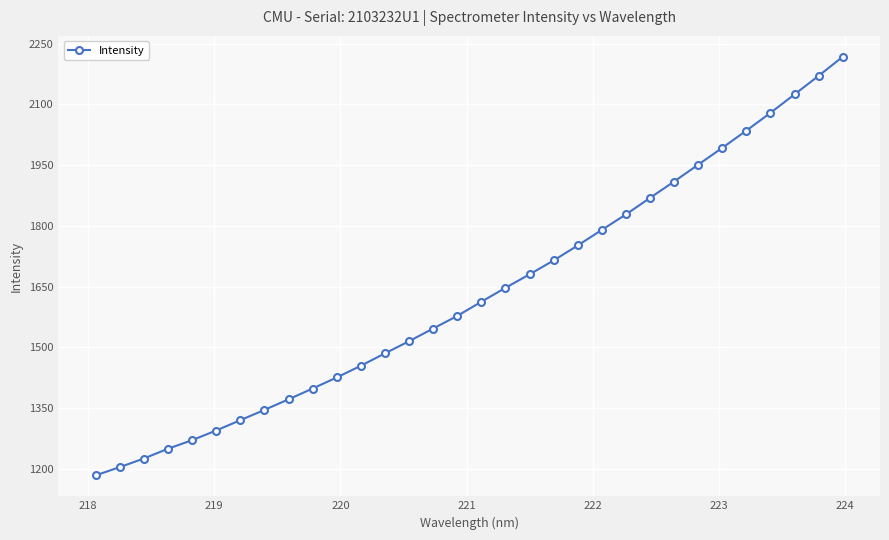

What is the value of the 16th point from the left?

1577.6